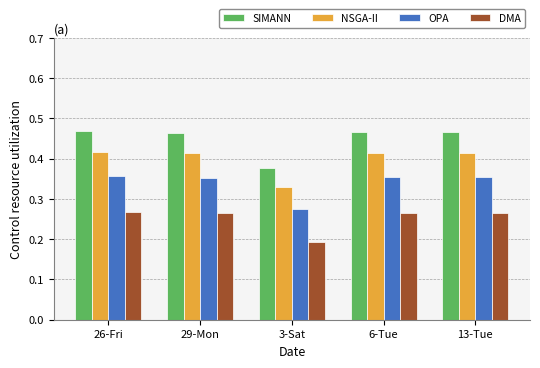

What is the label of the 1st bar from the left?

26-Fri